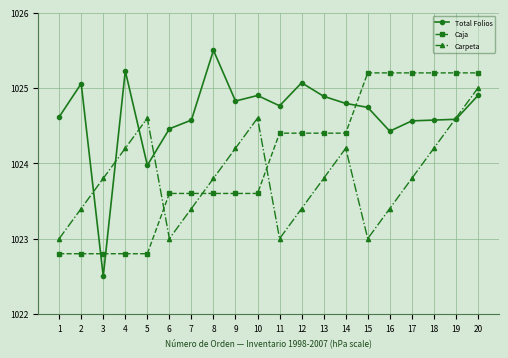

What is the difference between the Carpeta values at 1 and 4?

1.2